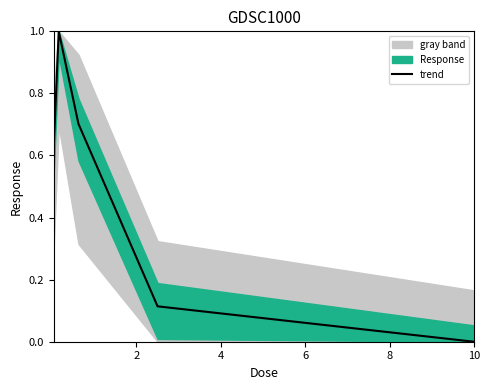

What is the maximum value for trend?

1.0